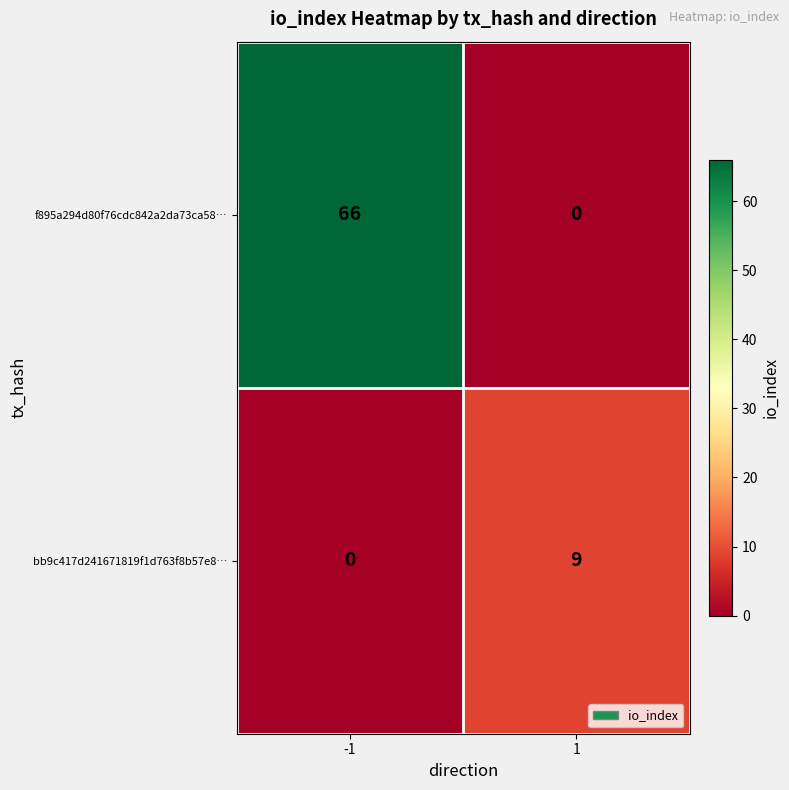

Reading right to left, extract all data points from this chart.

f895a294d80f76cdc842a2da73ca58…: 0	66
bb9c417d241671819f1d763f8b57e8…: 9	0